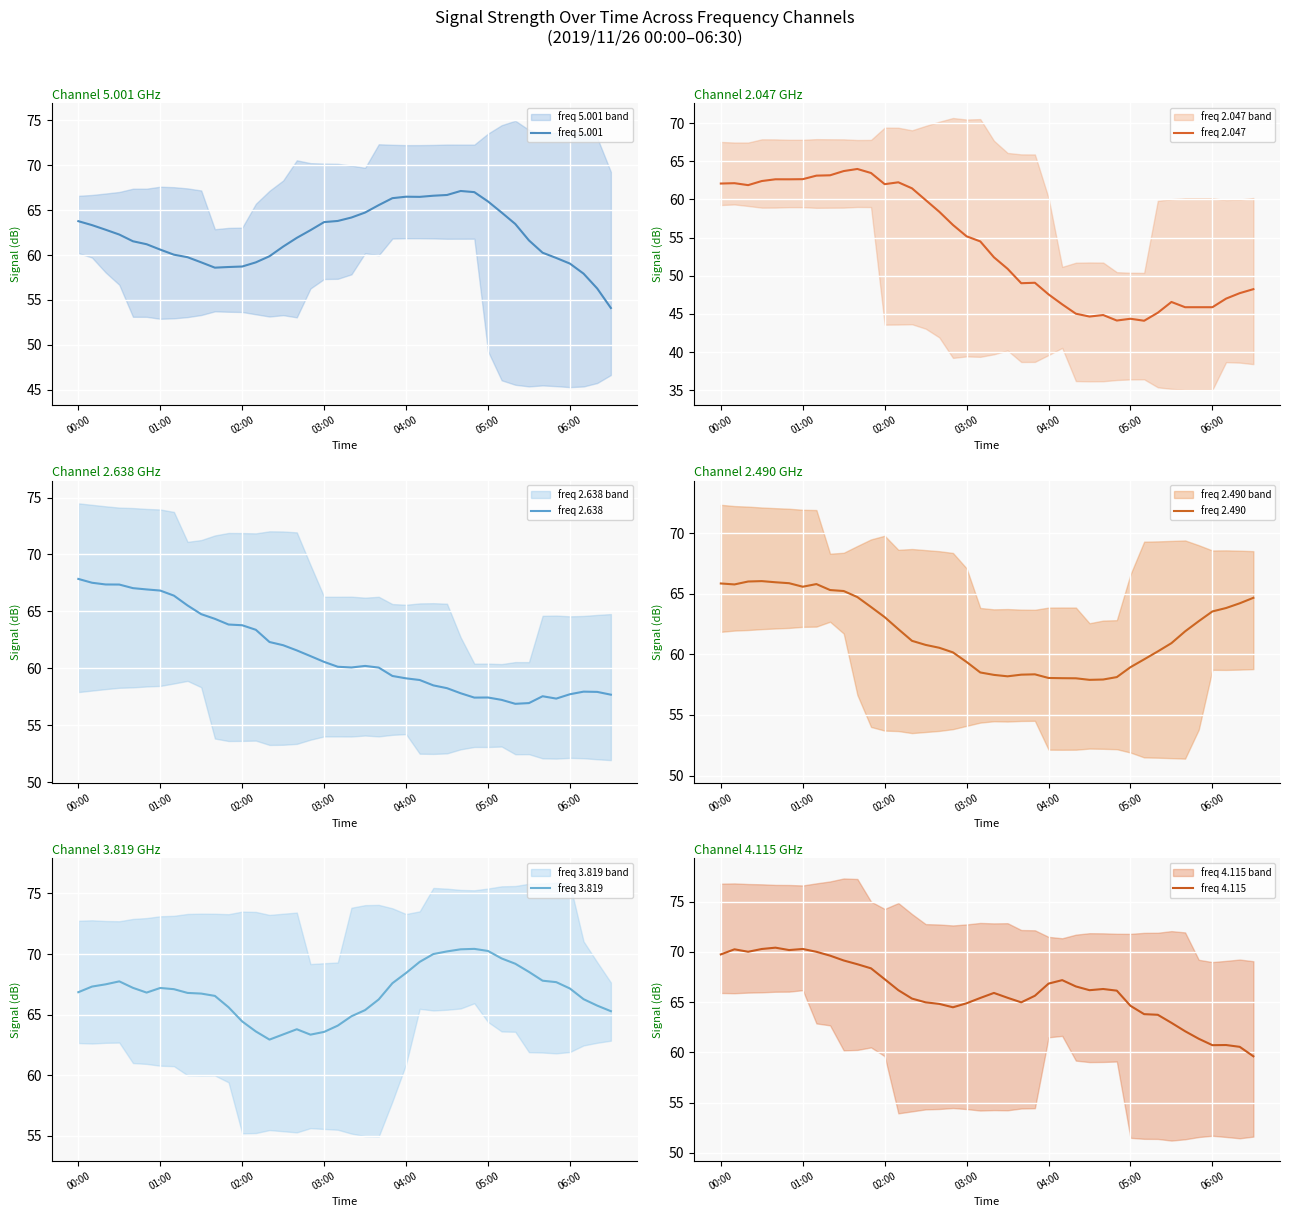

The value of freq 5.001 at 06:00 is 92.2. True or false?

False